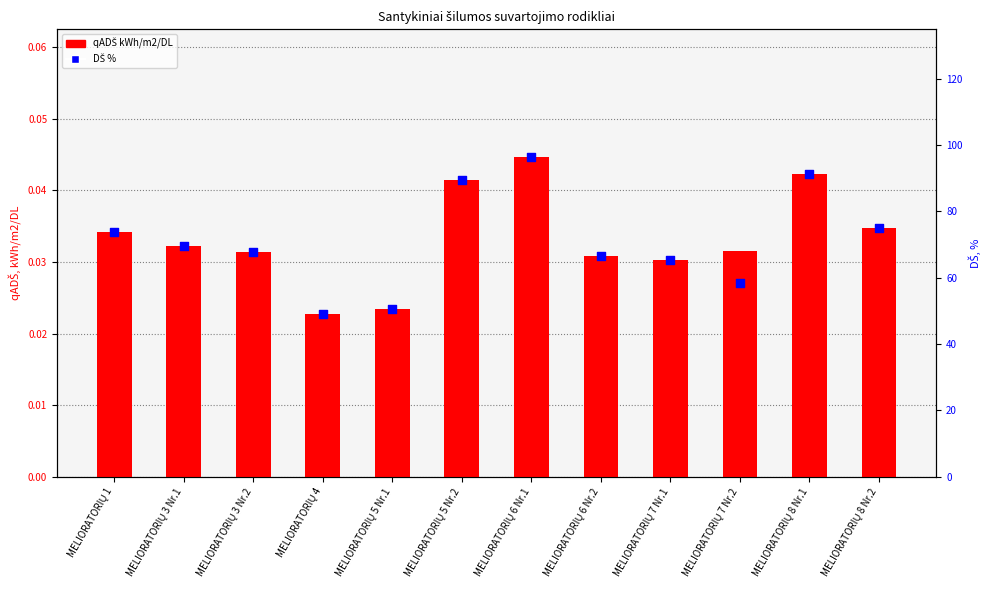

What are all the series names shown in the legend?

qADŠ kWh/m2/DL, DŠ %